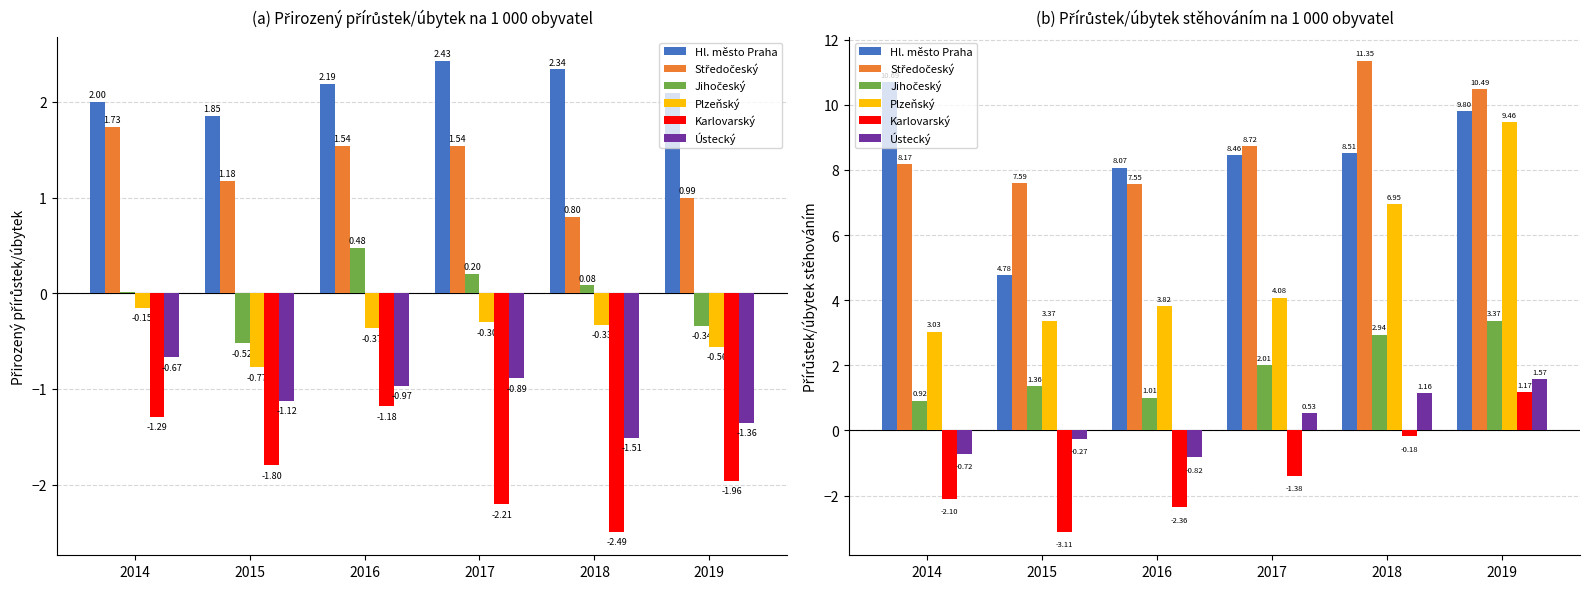

Which series has the largest range (max minus min)?

Plzeňský